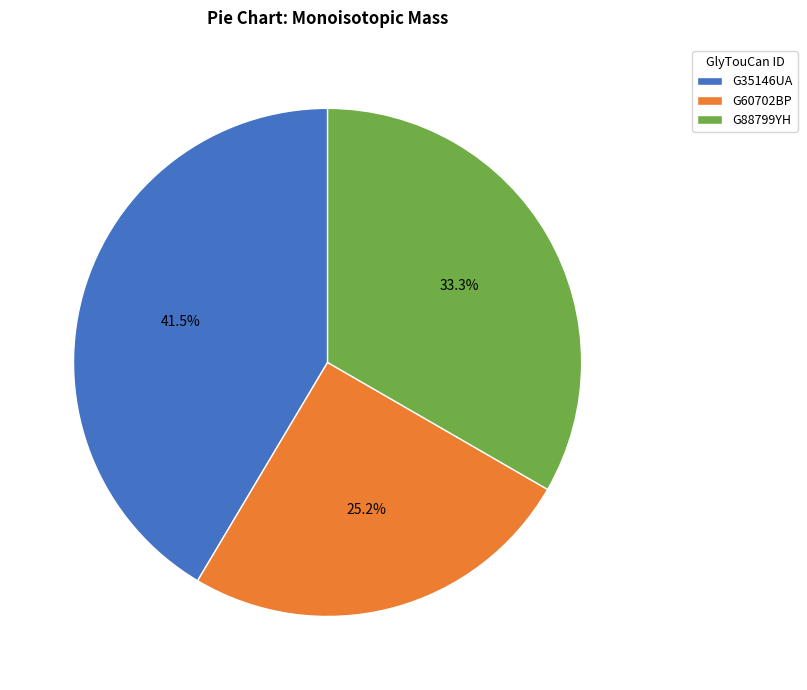

True or false: G35146UA accounts for 31% of the total.

False